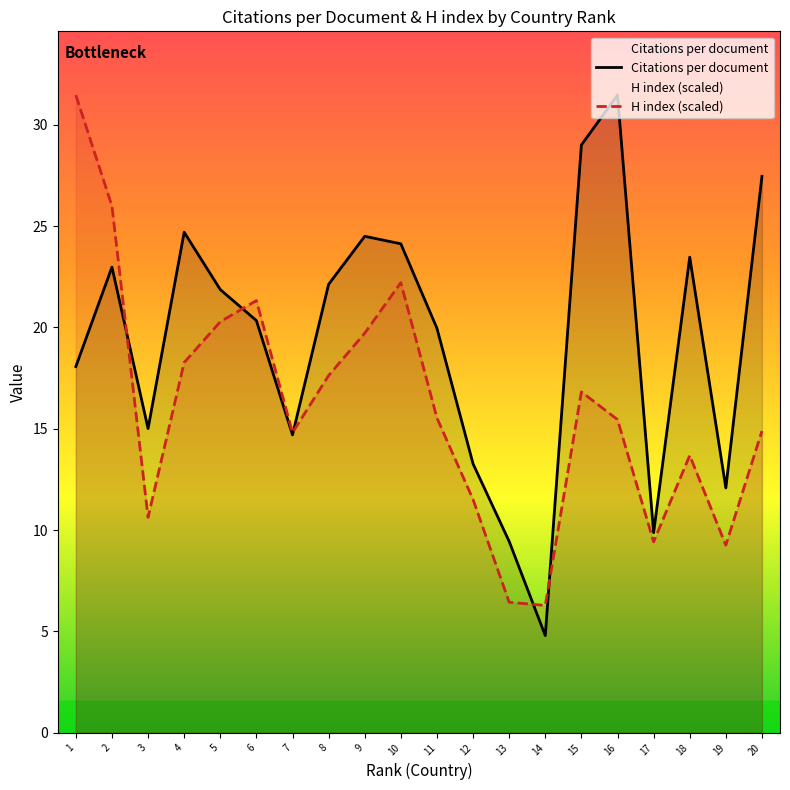

Is it true that H index (scaled) equals 26.4 at 15?

False